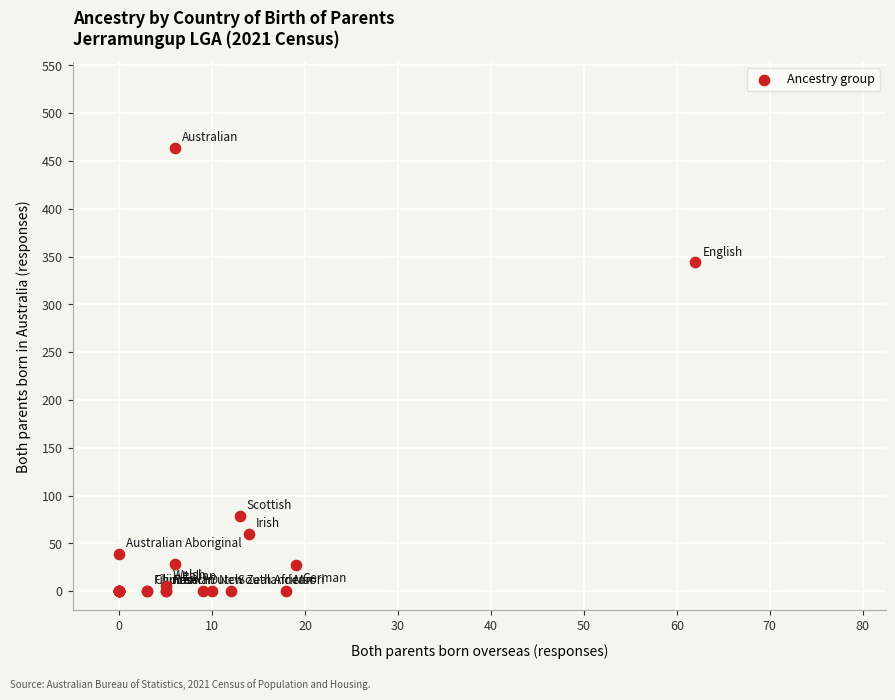

What Y value in the scatter plot is closest to 232?

344